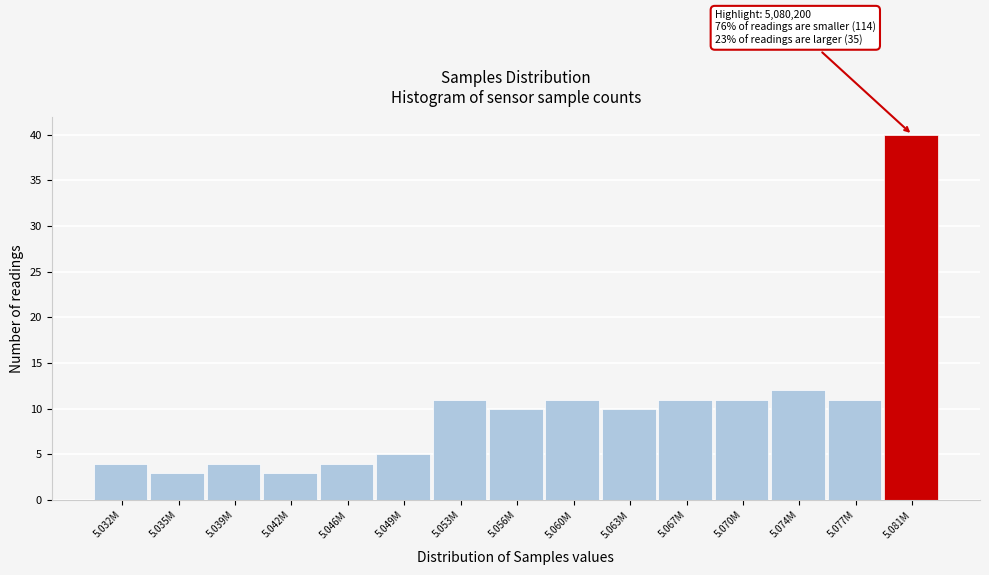

Reading right to left, list all the values displayed in this chart.

40	11	12	11	11	10	11	10	11	5	4	3	4	3	4